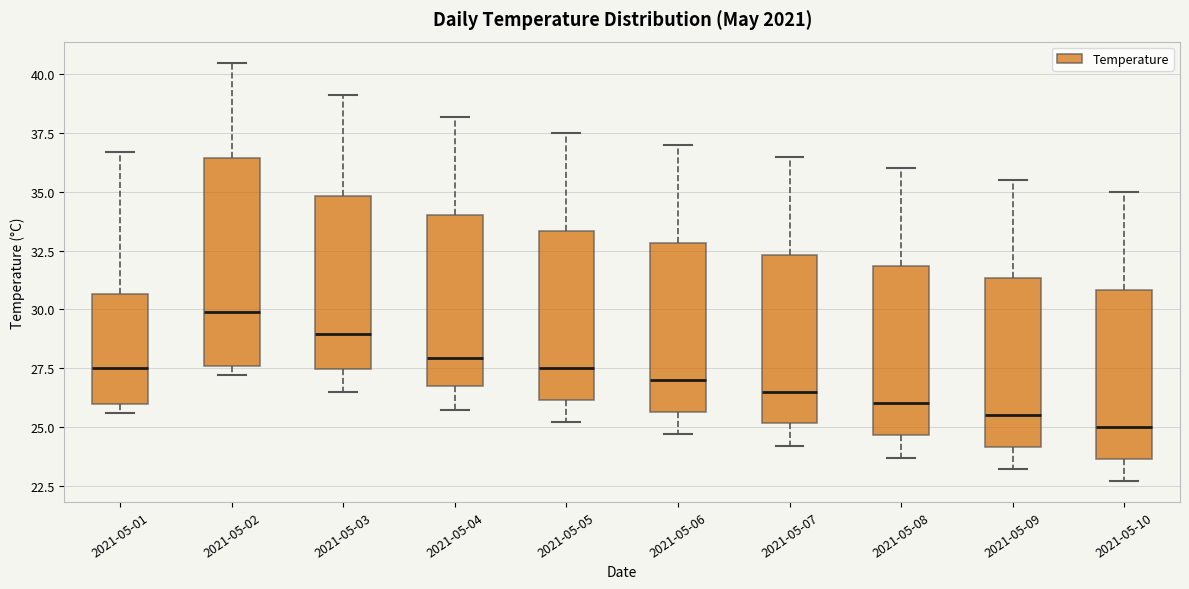

Where is the upper edge of the box for 2021-05-08 on the y-axis? The values are not printed on the chart, so give them approximately, as read against the axis.

32.0